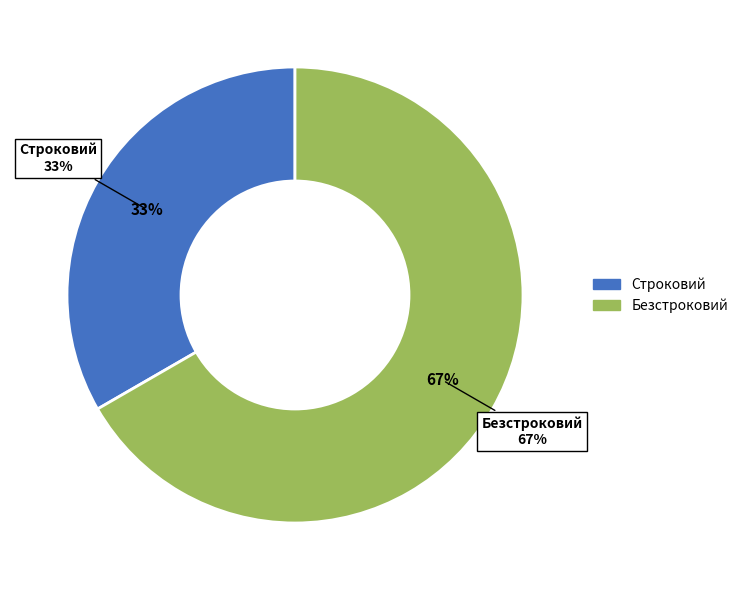

Rank the categories by value from lowest to highest.

Строковий, Безстроковий